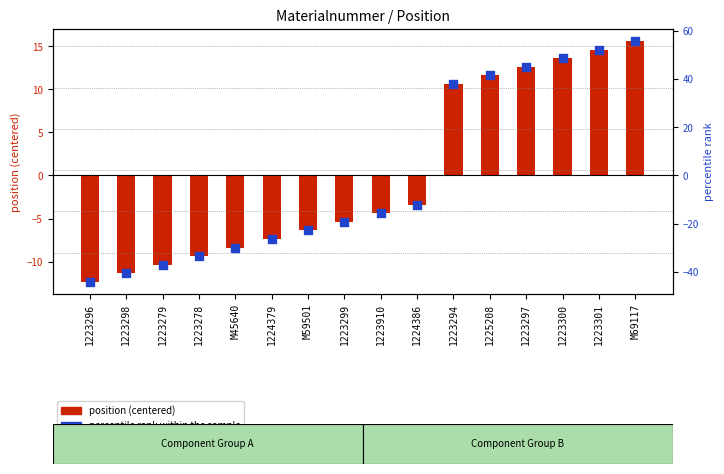

Is the value of position (centered) at 1223279 greater than the value of percentile rank within the sample at M59501?

Yes